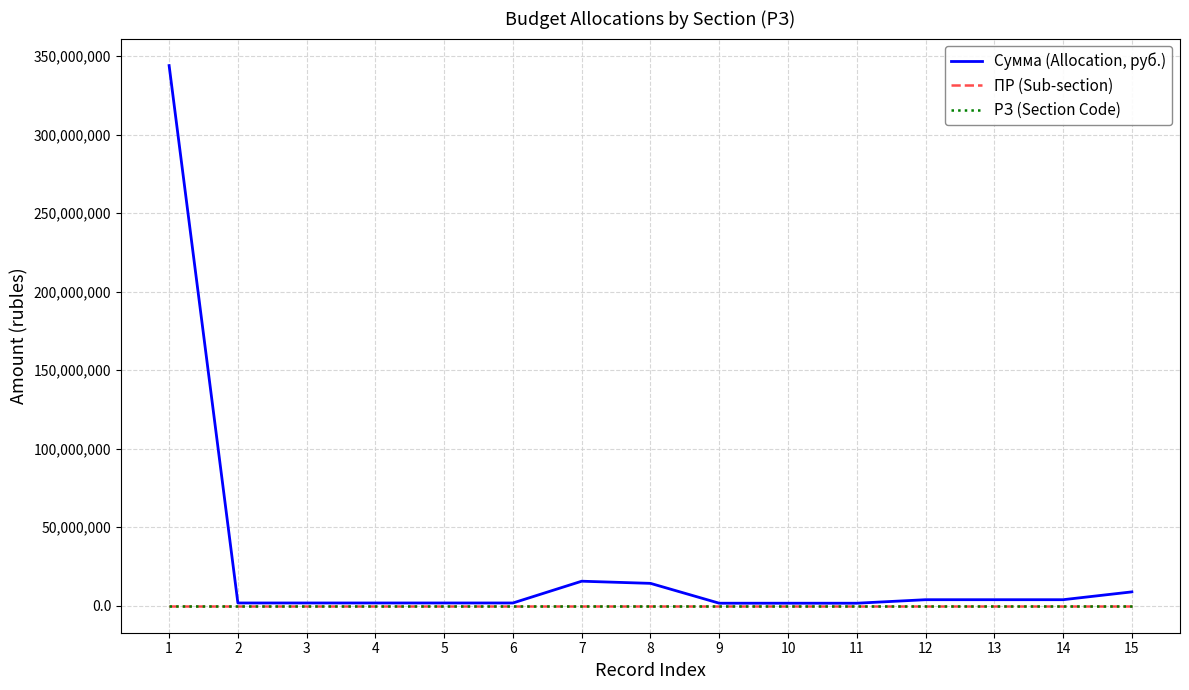

At how many categories does at least one series exceed 281560525?

1